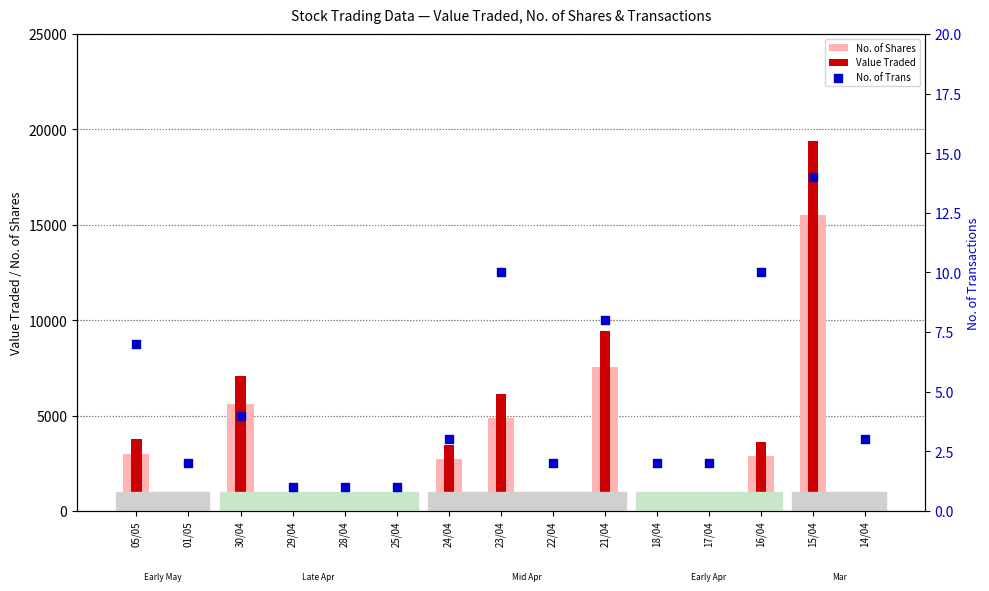

Which series reaches the maximum Y coordinate?

Value Traded